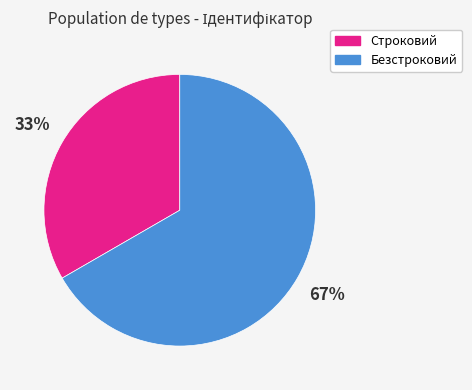

True or false: Безстроковий accounts for 53% of the total.

False